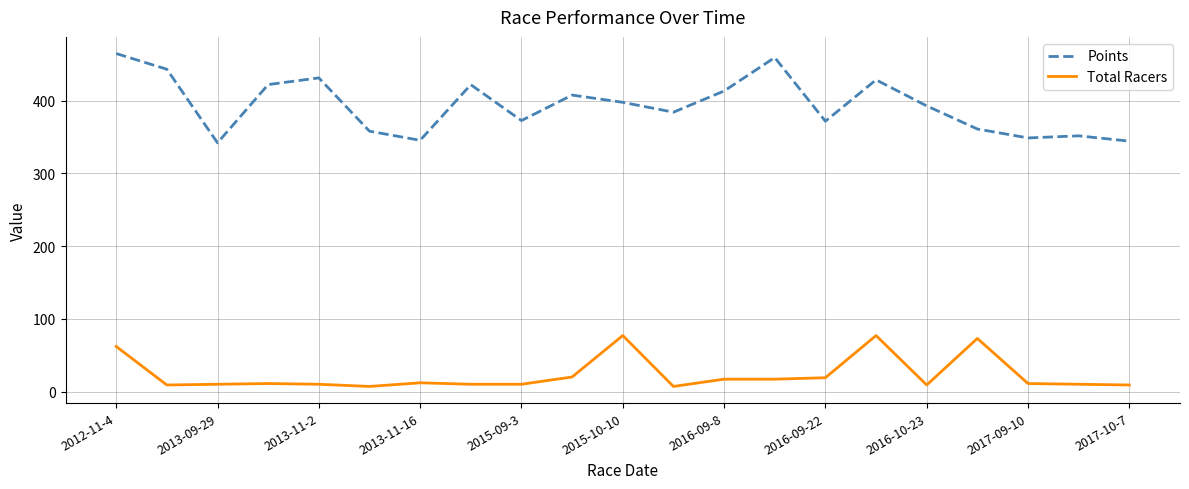

Rank the series by their maximum value, from lowest to highest.

Total Racers, Points